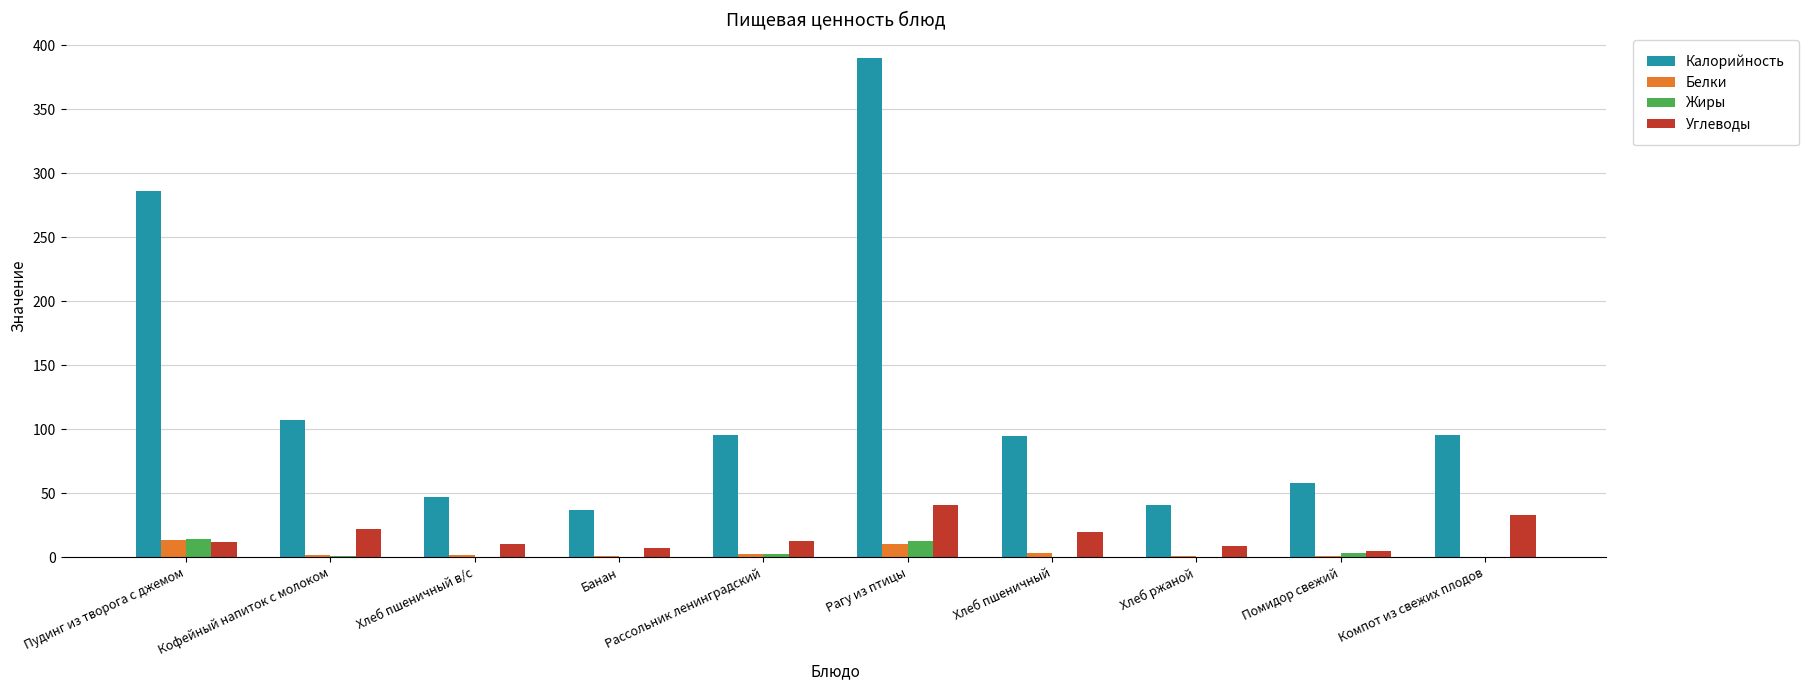

Which series changed the most between Кофейный напиток с молоком and Рассольник ленинградский?

Калорийность